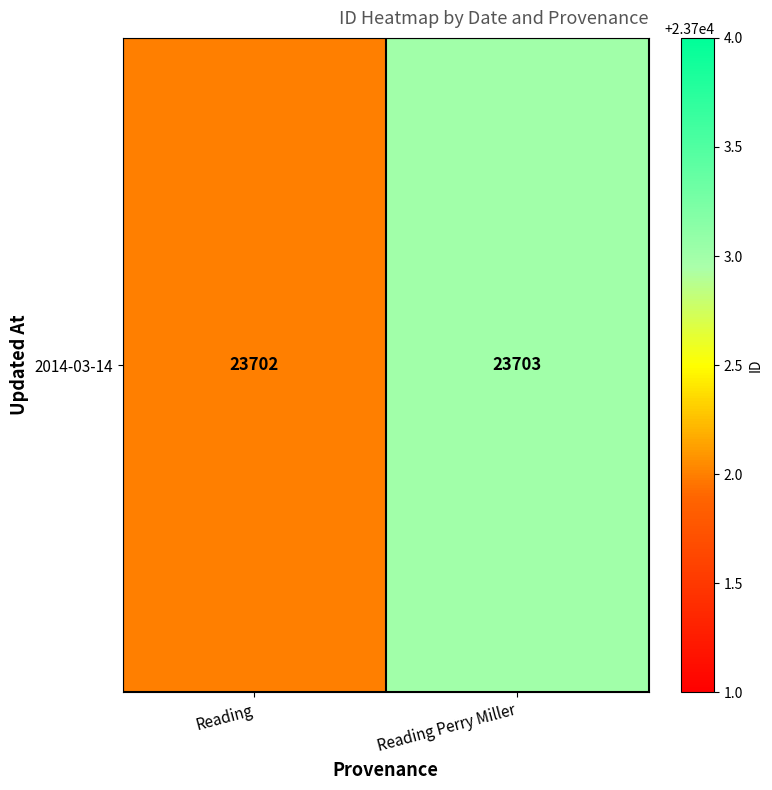

Reading left to right, transcribe all the data shown in this chart.

Reading=23702	Reading Perry Miller=23703